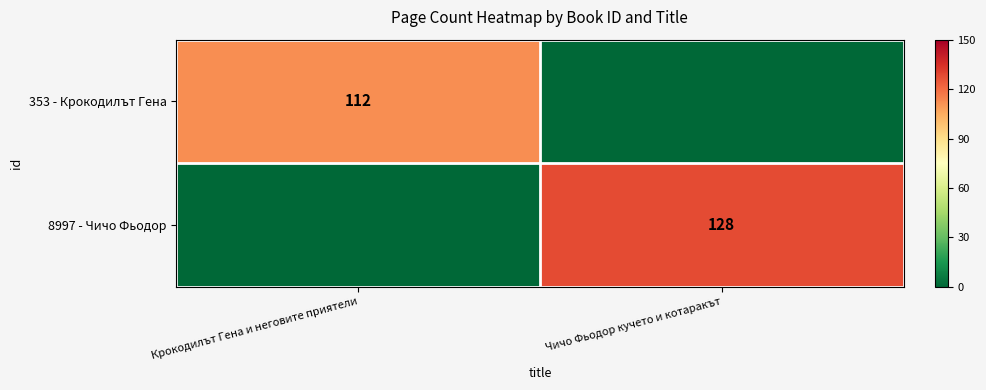

The 353 - Крокодилът Гена series shows 42 at Крокодилът Гена и неговите приятели. True or false?

False